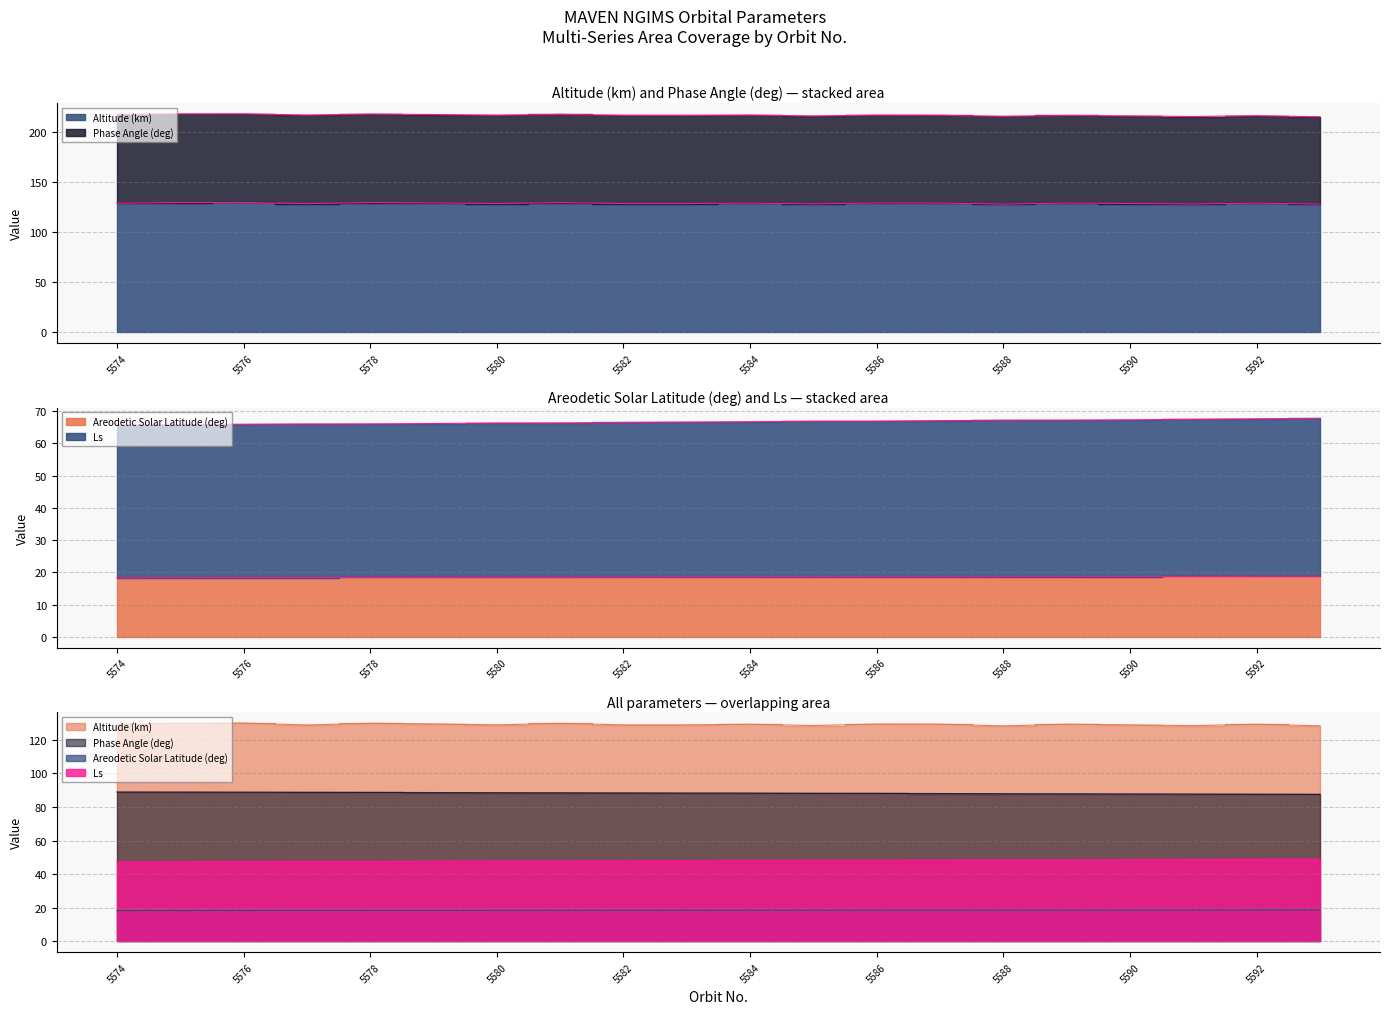

At 5575, list the series in order from smallest to largest.

Areodetic Solar Latitude (deg), Ls, Phase Angle (deg), Altitude (km)